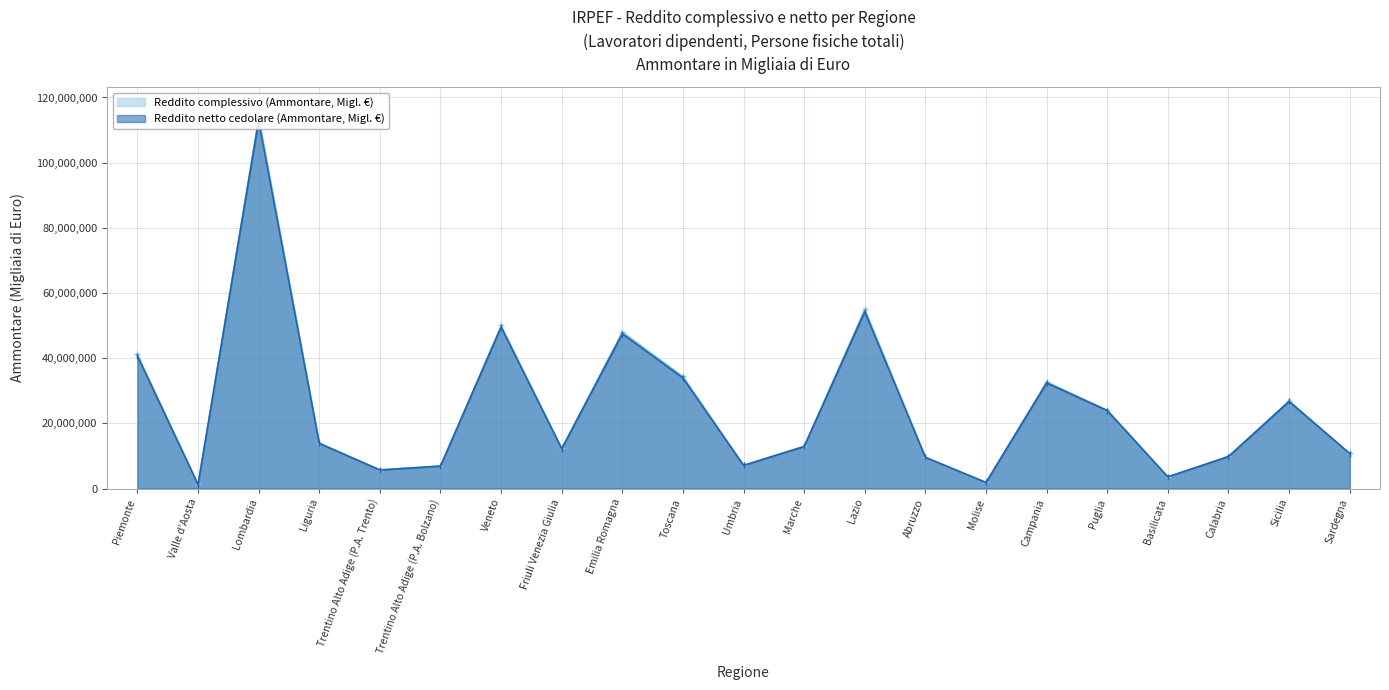

The Reddito complessivo (Ammontare, Migl. €) series shows 3633496 at Basilicata. True or false?

True